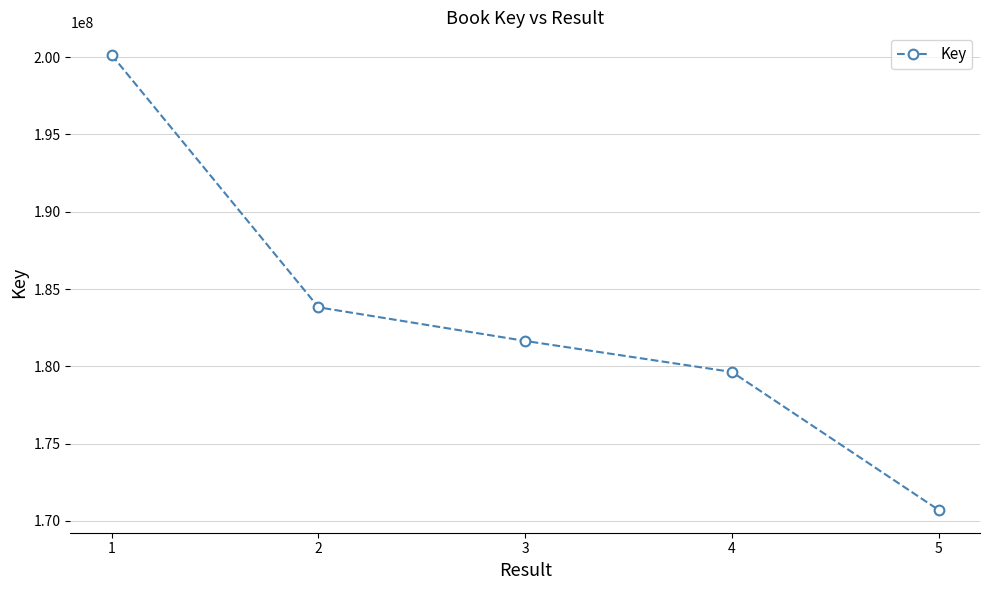

How many values are below 181642670?

2